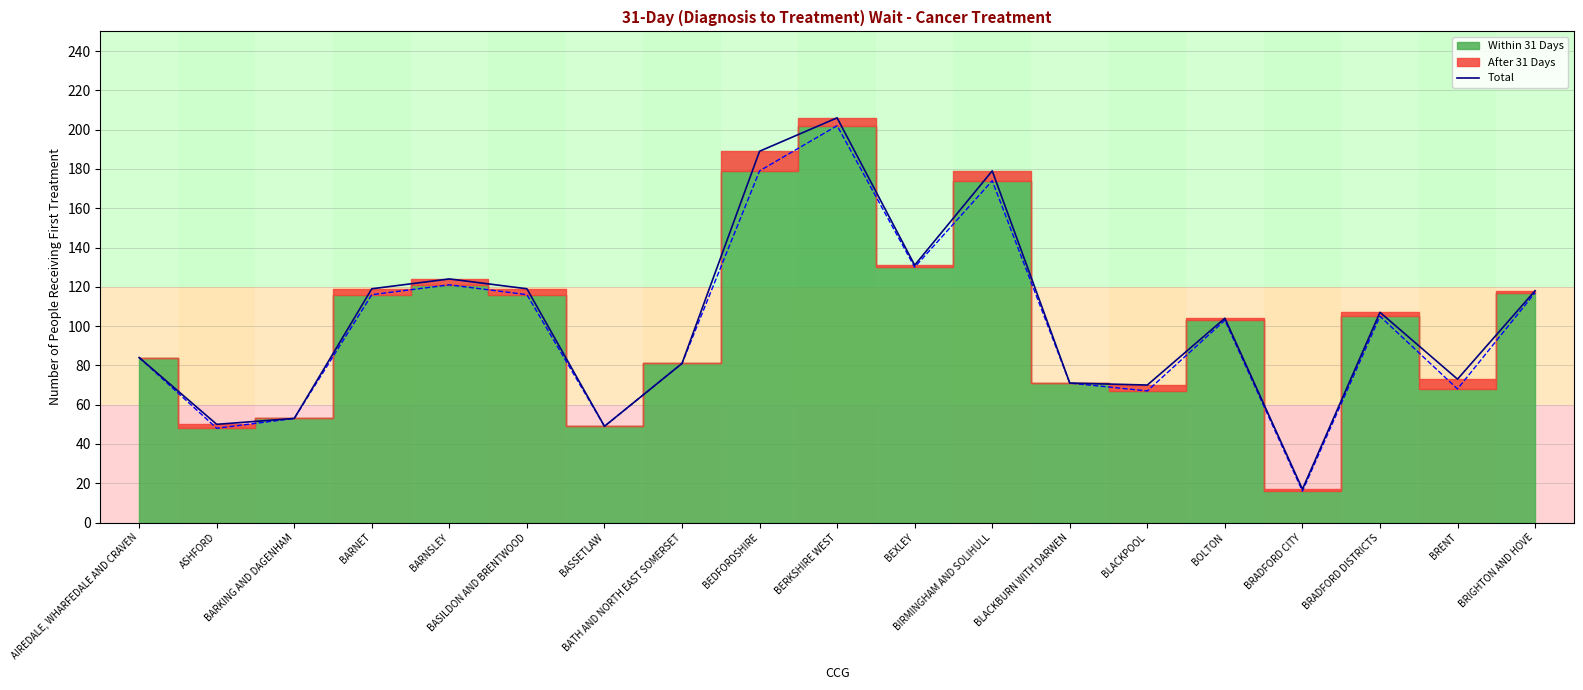

What position from the right is BLACKPOOL?

6